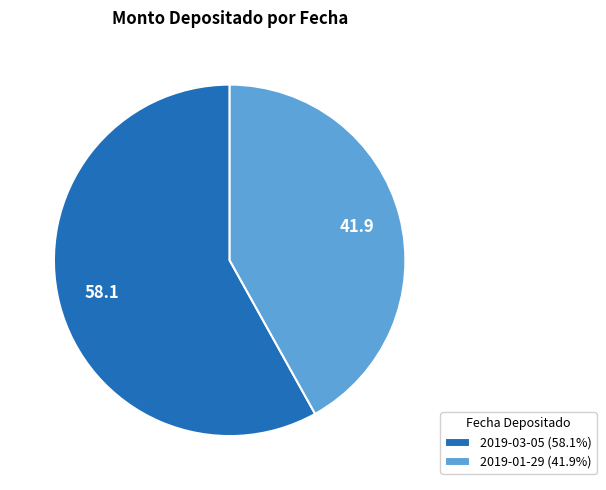

Is 2019-03-05 the majority of the pie?

Yes